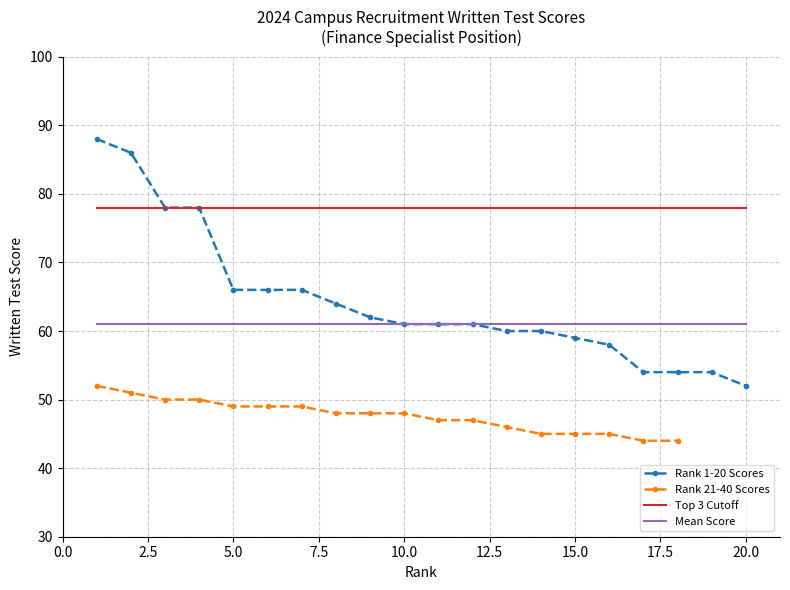

Does the chart have visible grid lines?

Yes